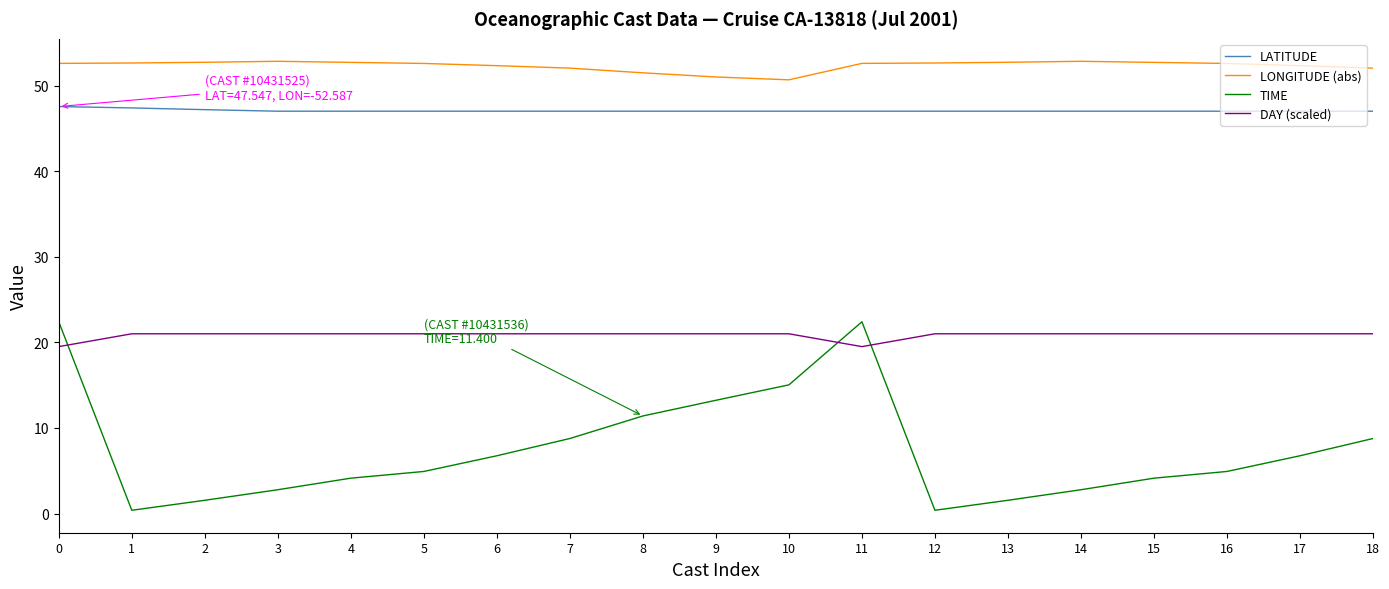

What is the minimum value for DAY (scaled)?

19.5